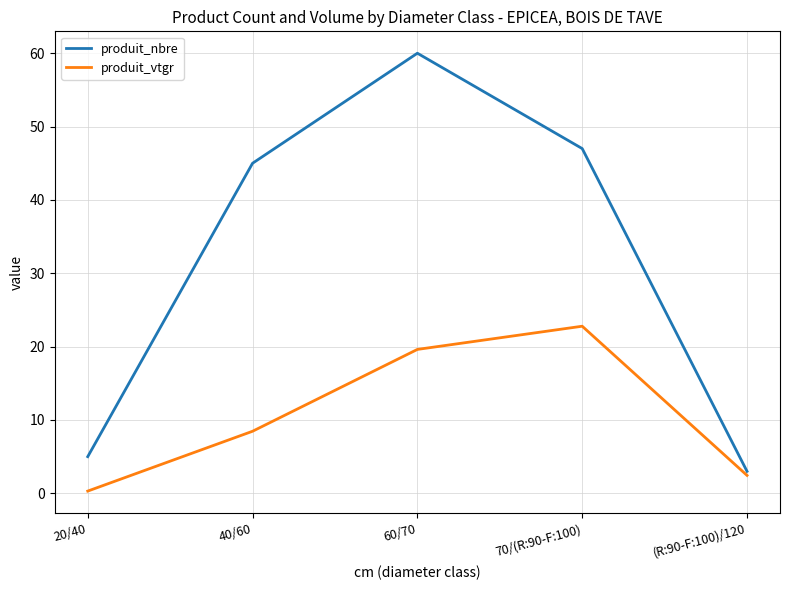

How many values in the produit_vtgr series exceed 8?

3